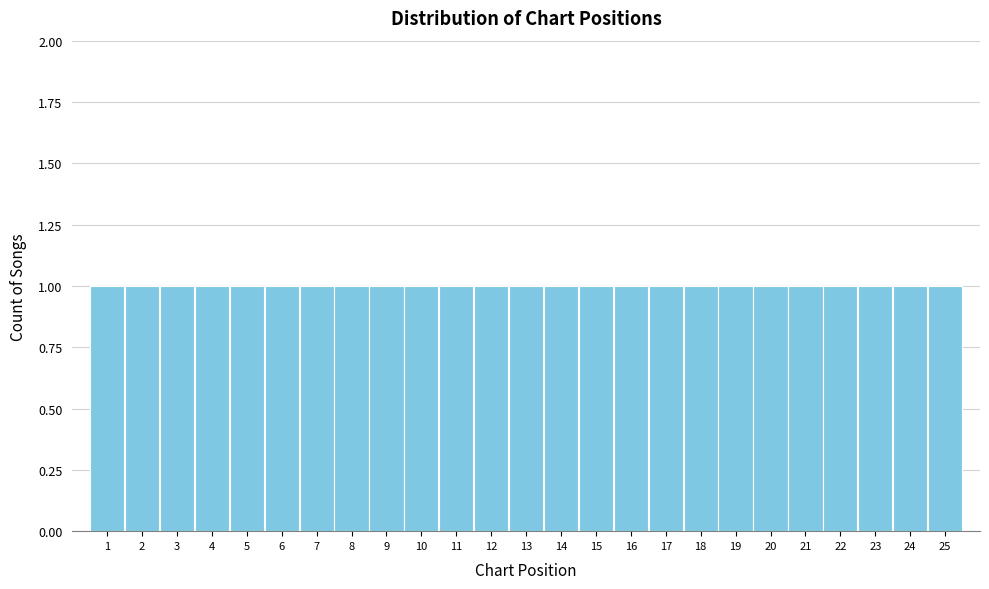

Reading left to right, list every bar in this chart as the range it spans on the x-axis followed by its height. The values are not printed on the chart, so give them approximately, as read against the axis.

0.5 to 1.5: 1
1.5 to 2.5: 1
2.5 to 3.5: 1
3.5 to 4.5: 1
4.5 to 5.5: 1
5.5 to 6.5: 1
6.5 to 7.5: 1
7.5 to 8.5: 1
8.5 to 9.5: 1
9.5 to 10.5: 1
10.5 to 11.5: 1
11.5 to 12.5: 1
12.5 to 13.5: 1
13.5 to 14.5: 1
14.5 to 15.5: 1
15.5 to 16.5: 1
16.5 to 17.5: 1
17.5 to 18.5: 1
18.5 to 19.5: 1
19.5 to 20.5: 1
20.5 to 21.5: 1
21.5 to 22.5: 1
22.5 to 23.5: 1
23.5 to 24.5: 1
24.5 to 25.5: 1